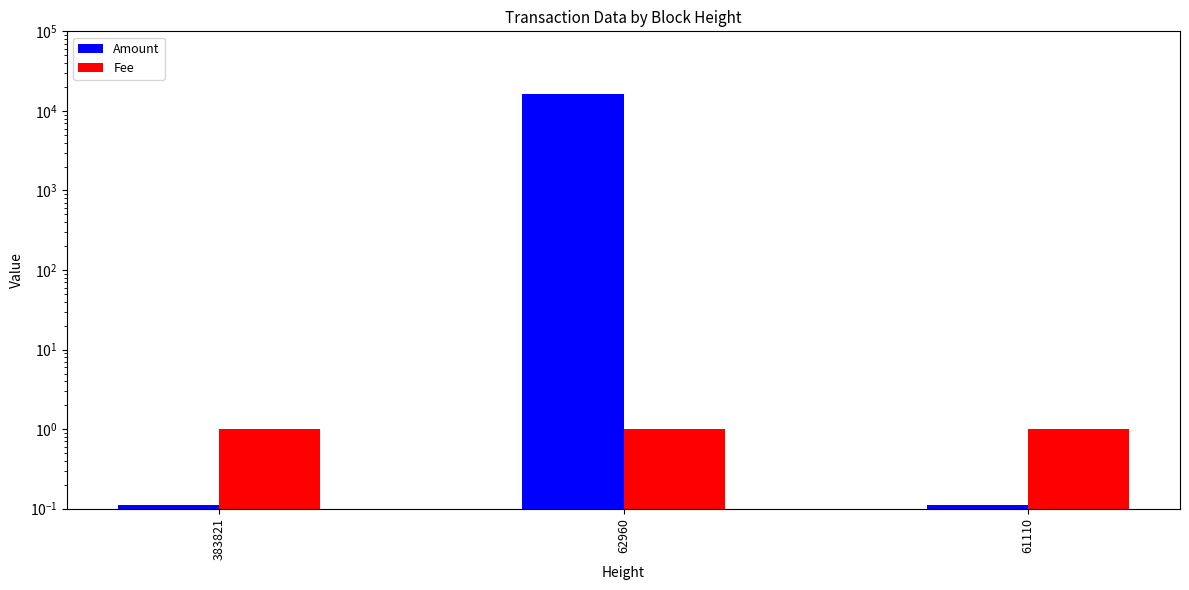

What is the sum of all Amount values?

16342.2